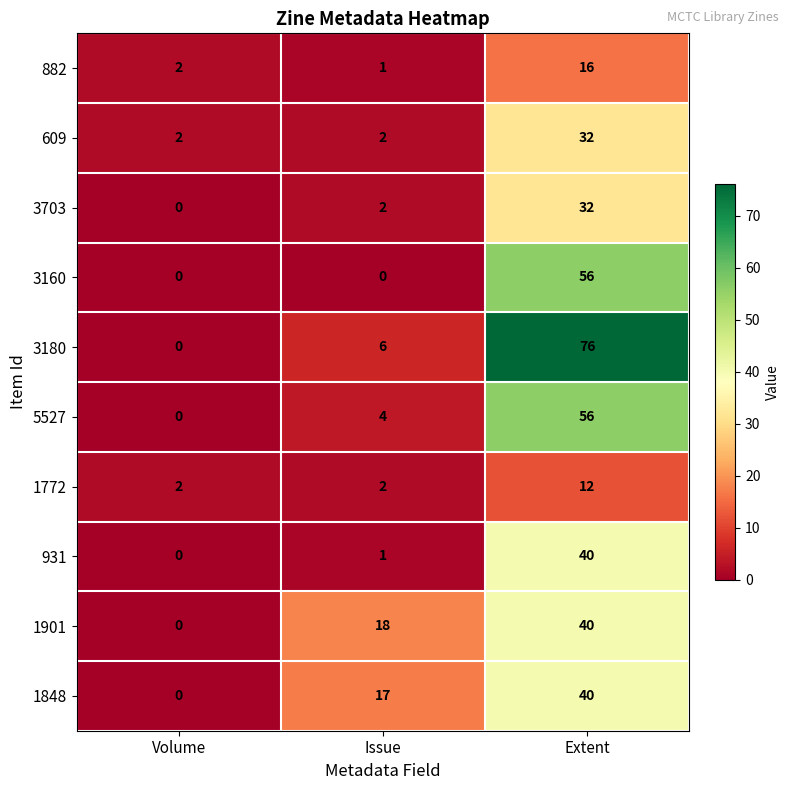

Which label corresponds to the largest value in the chart?

Extent